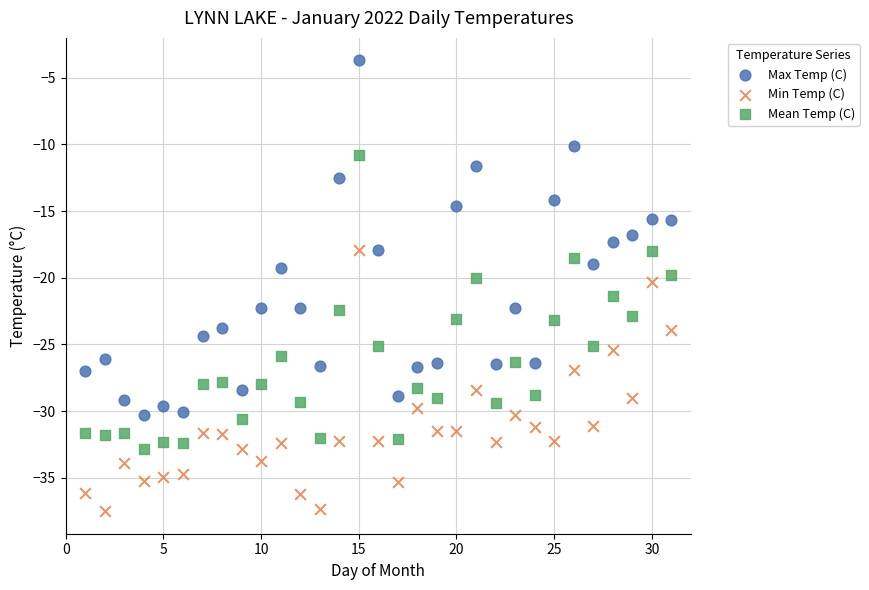

Across all data points, what is the range of X values (max minus min)?

30.0